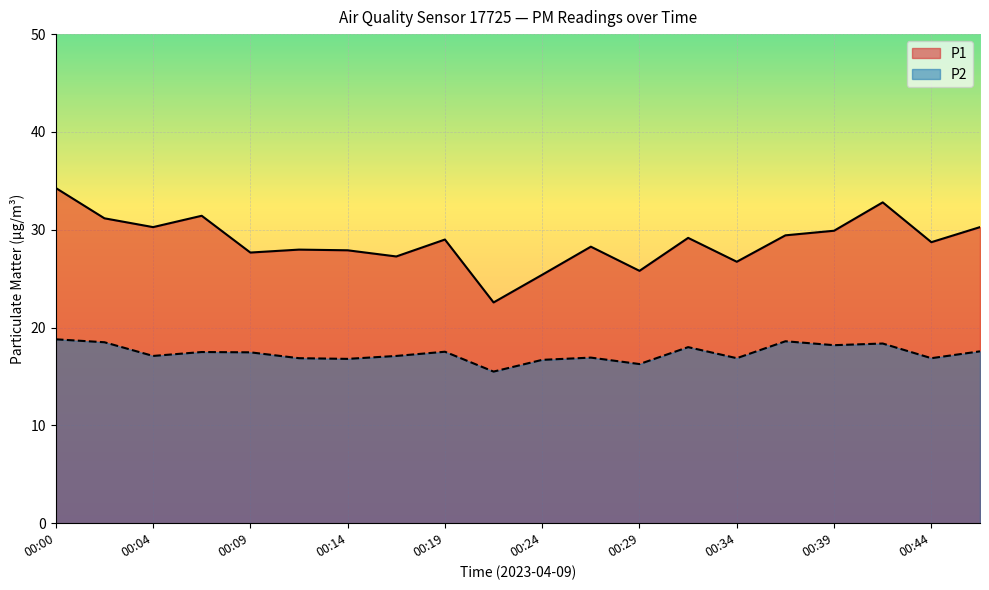

True or false: P2 and P1 intersect in this chart.

False